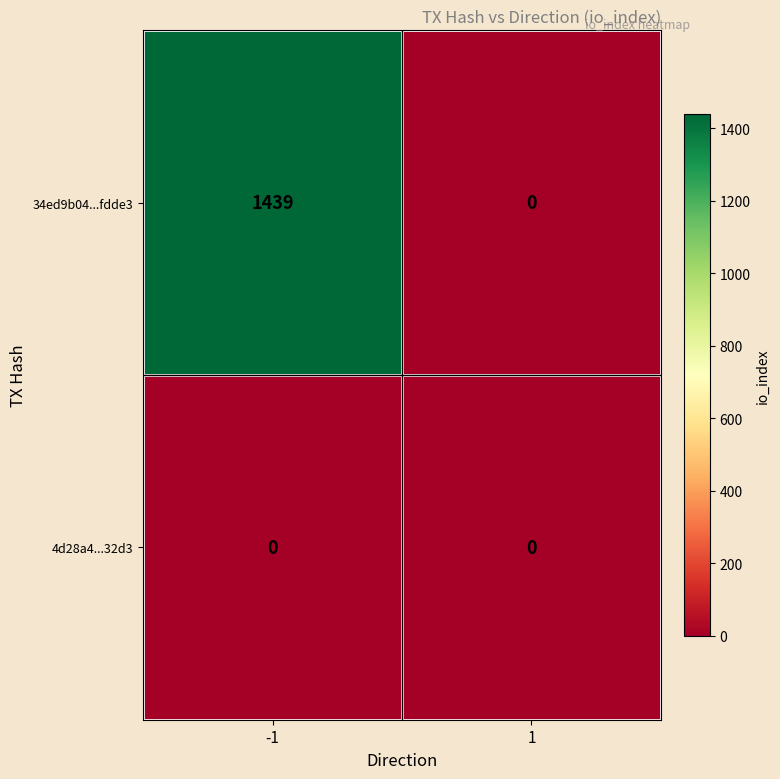

List the series in order of their overall mean, highest first.

34ed9b04...fdde3, 4d28a4...32d3